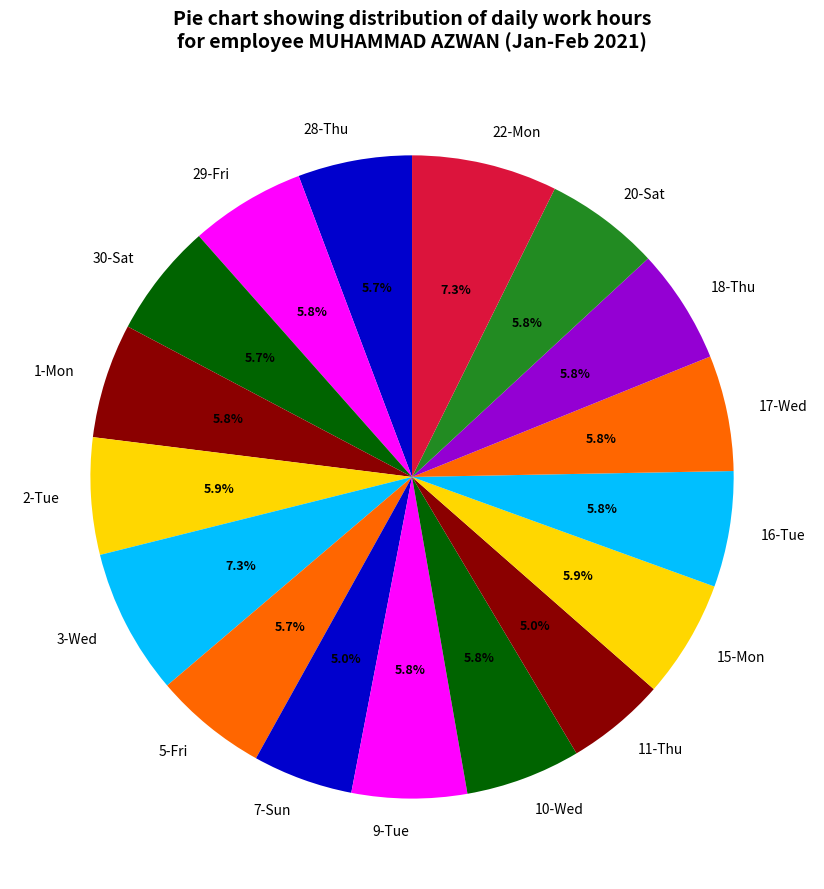

Is 29-Fri the majority of the pie?

No